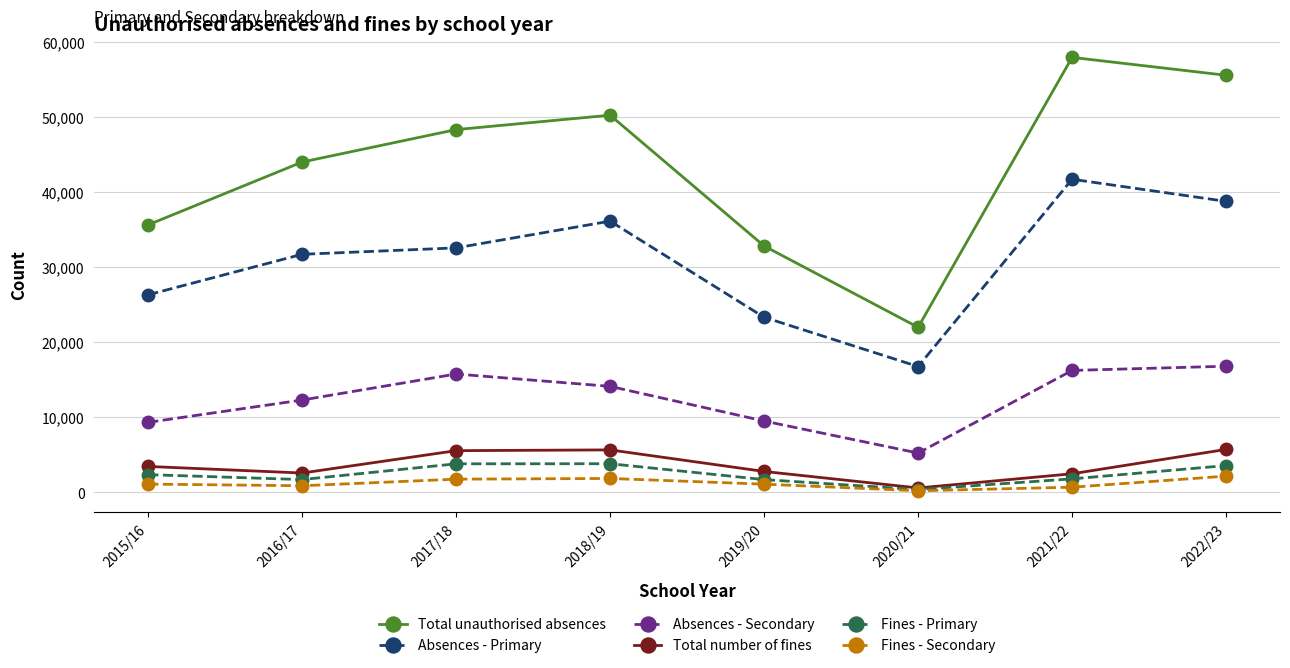

What is the approximate value of Total number of fines at 2021/22?

2467.0